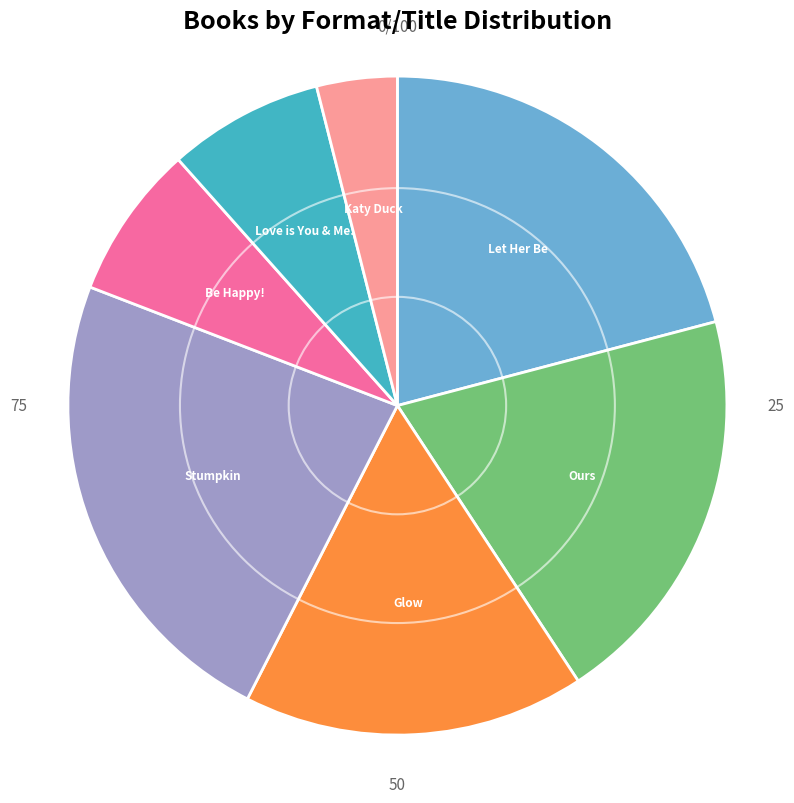

Do Stumpkin and Glow together represent more than half of the pie?

No